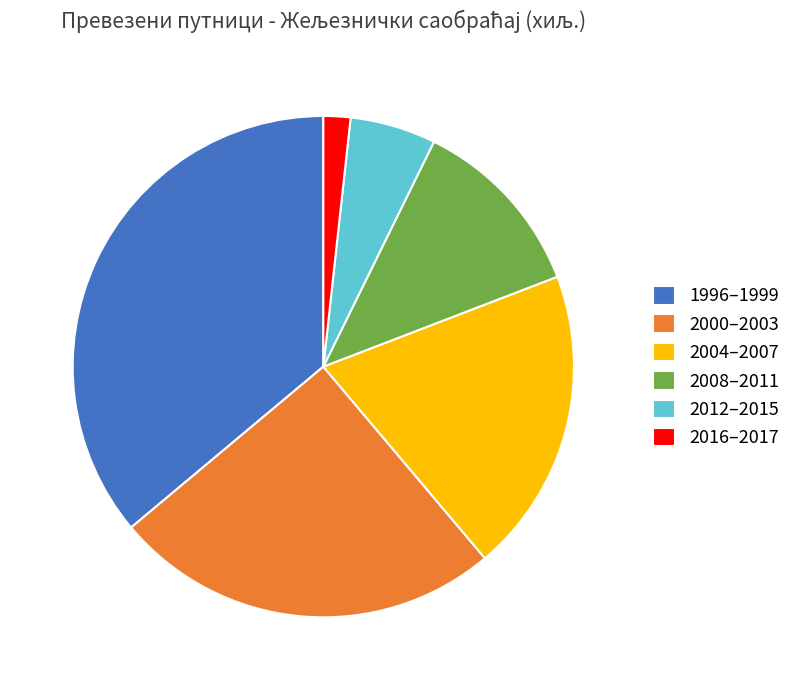

What is the largest slice in the pie chart?

1996–1999